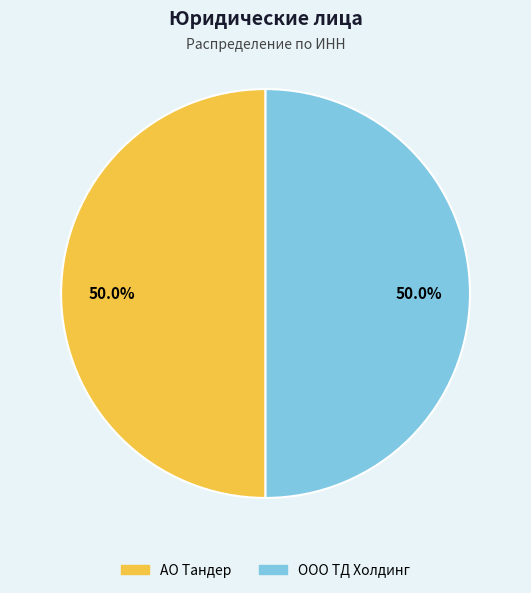

What is the total percentage of АО Тандер and ООО ТД Холдинг?

100.0%